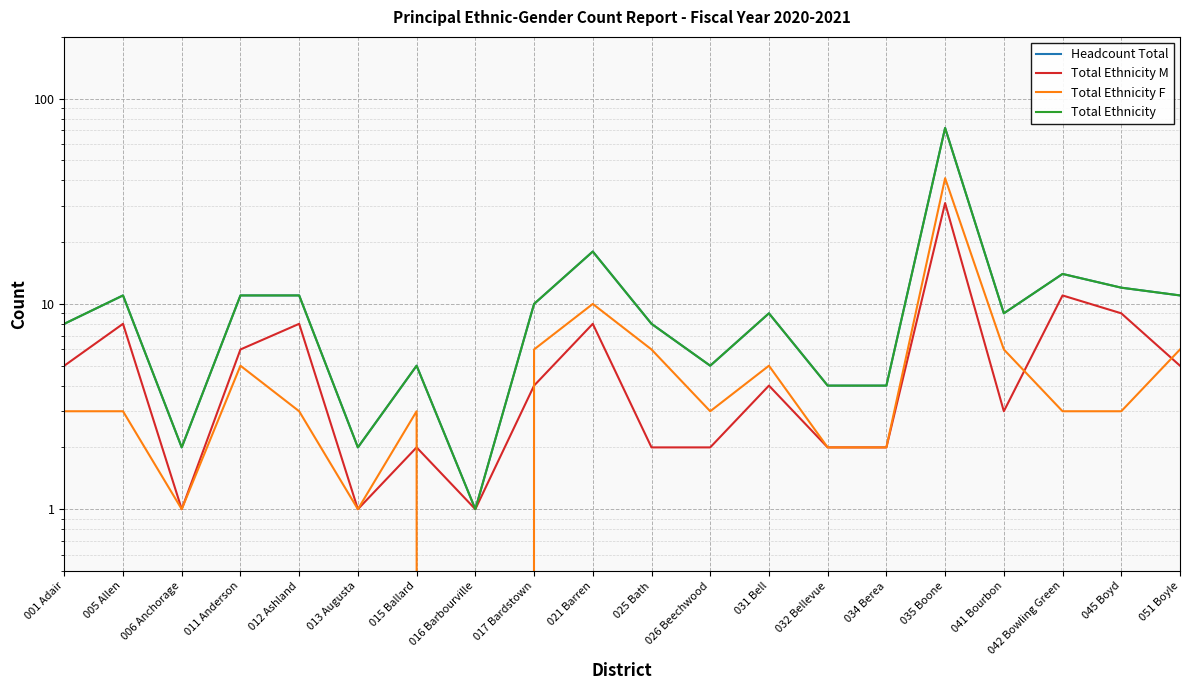

What are all the series names shown in the legend?

Headcount Total, Total Ethnicity M, Total Ethnicity F, Total Ethnicity